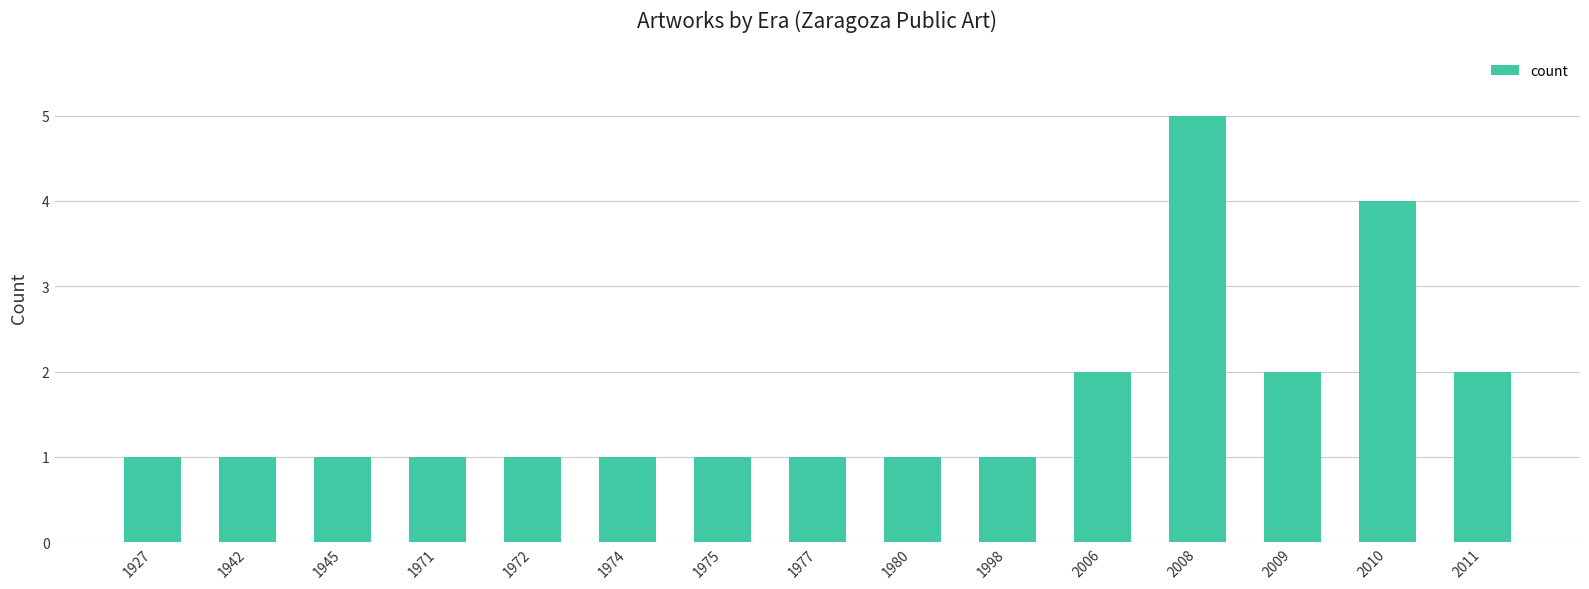

What is the difference between the maximum and minimum values?

4